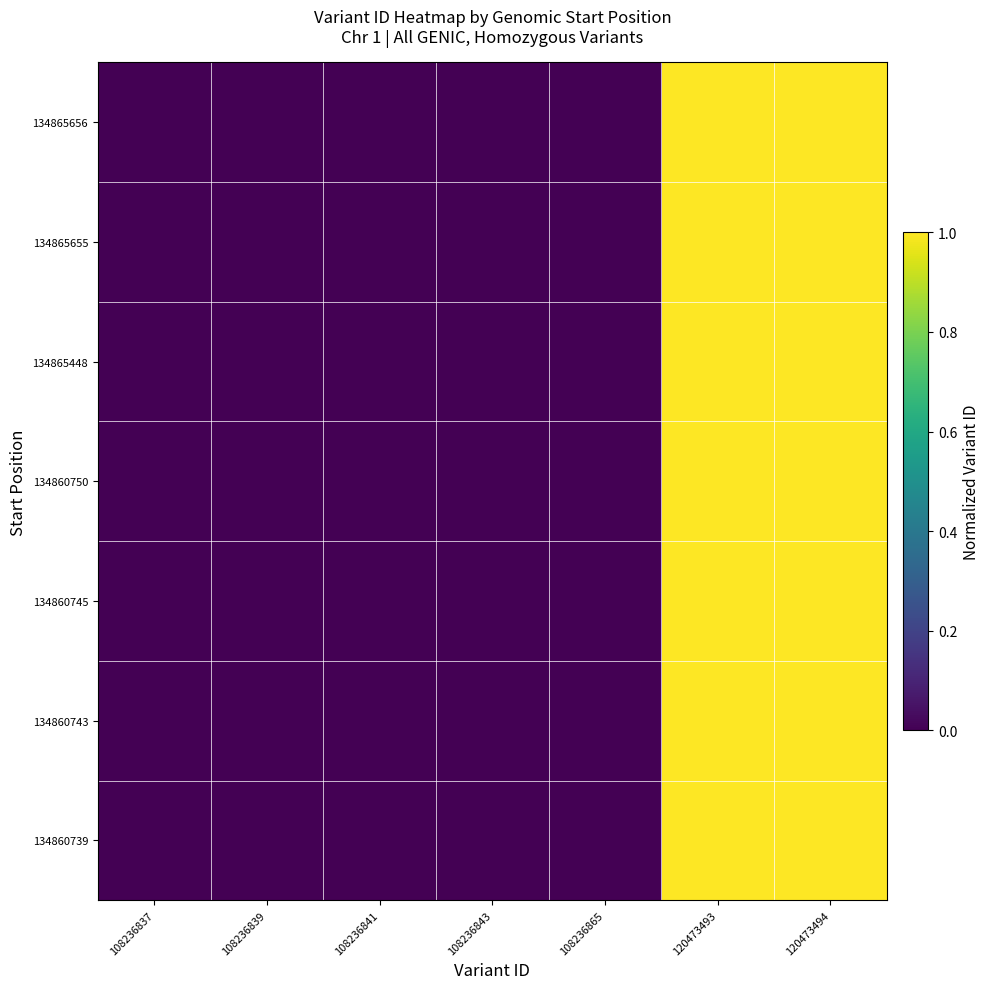

Which series has the widest spread of values?

134860739